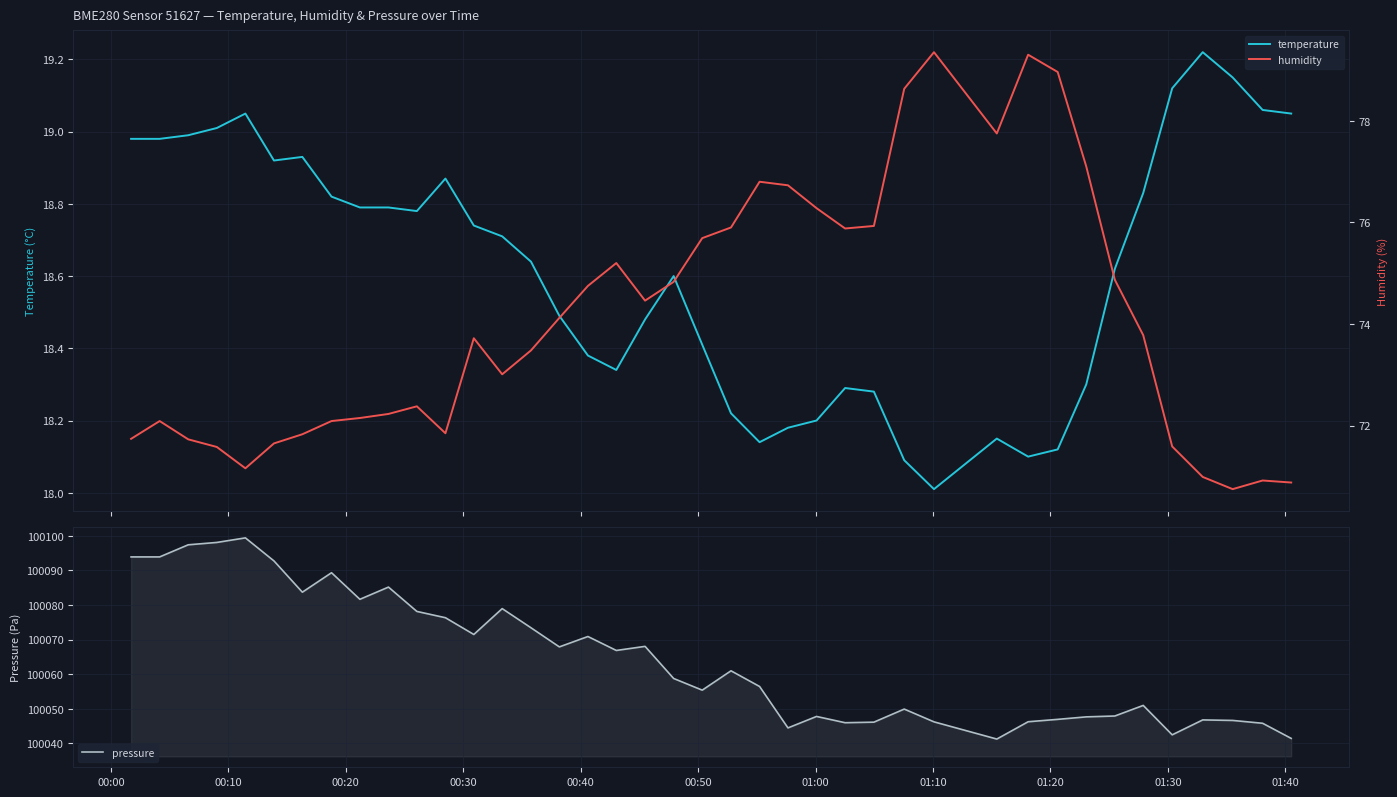

Is this an area chart (filled region under the line)?

No